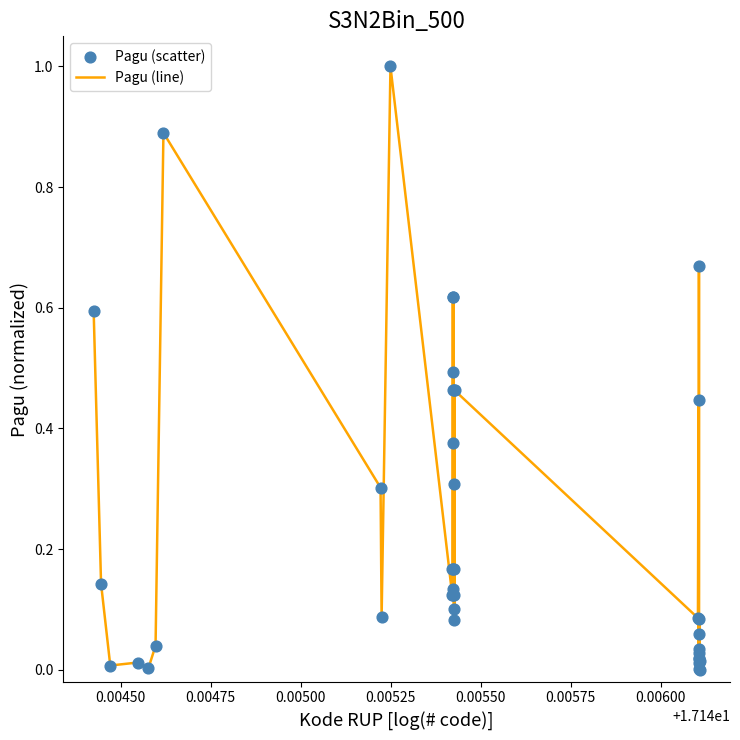

What is the greatest value displayed?

1.0